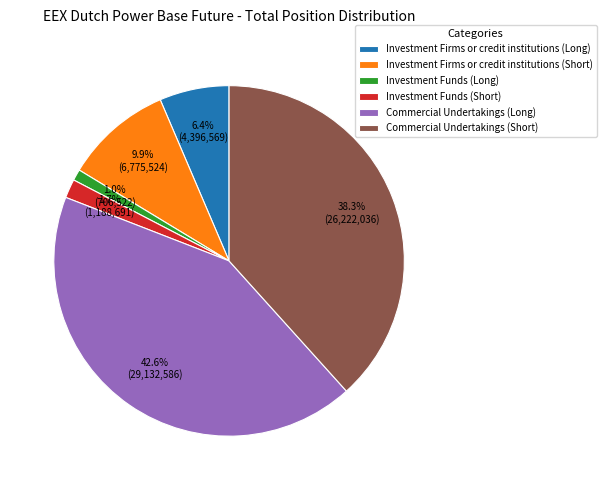

Is there any slice that represents more than half of the pie?

No